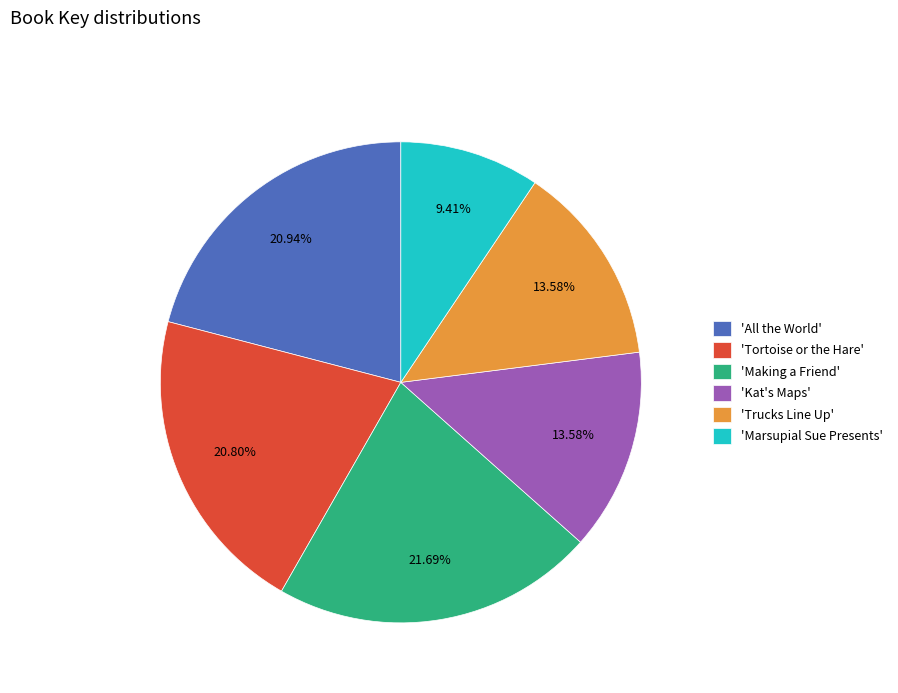

Which has a higher value, 'All the World' or 'Making a Friend'?

'Making a Friend'